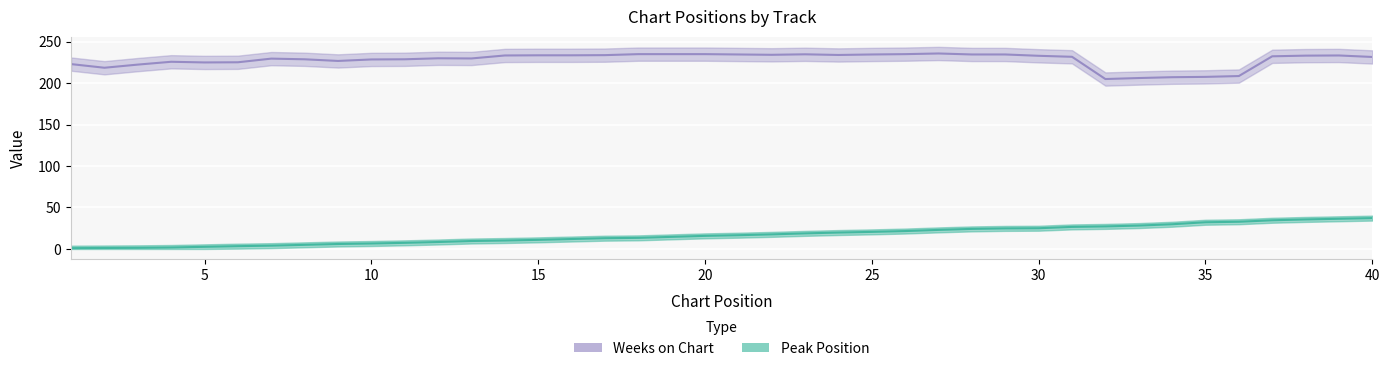

What is the sum of all values?

681.0